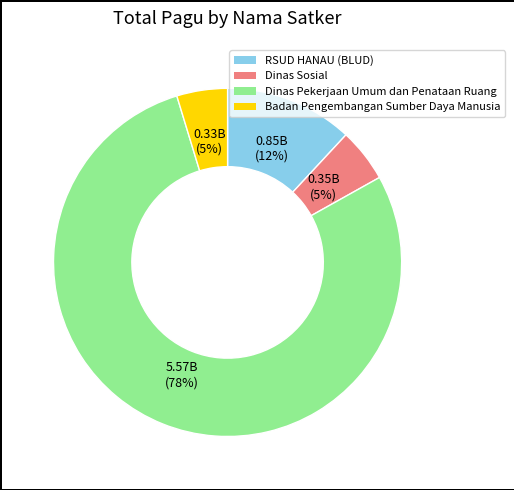

To the nearest percent, what portion does Badan Pengembangan Sumber Daya Manusia represent?

5%